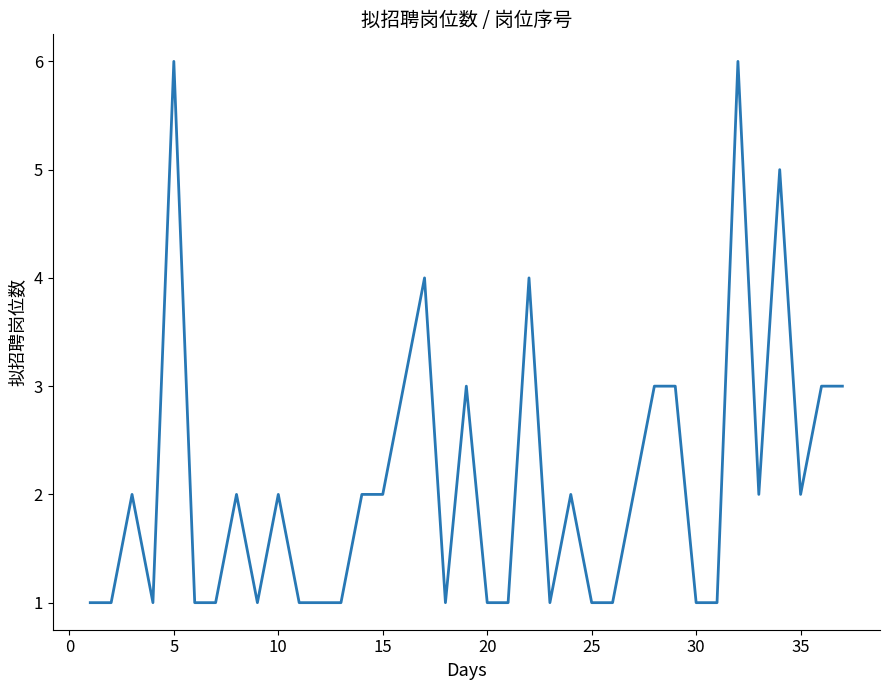

What is the maximum value shown in the chart?

6